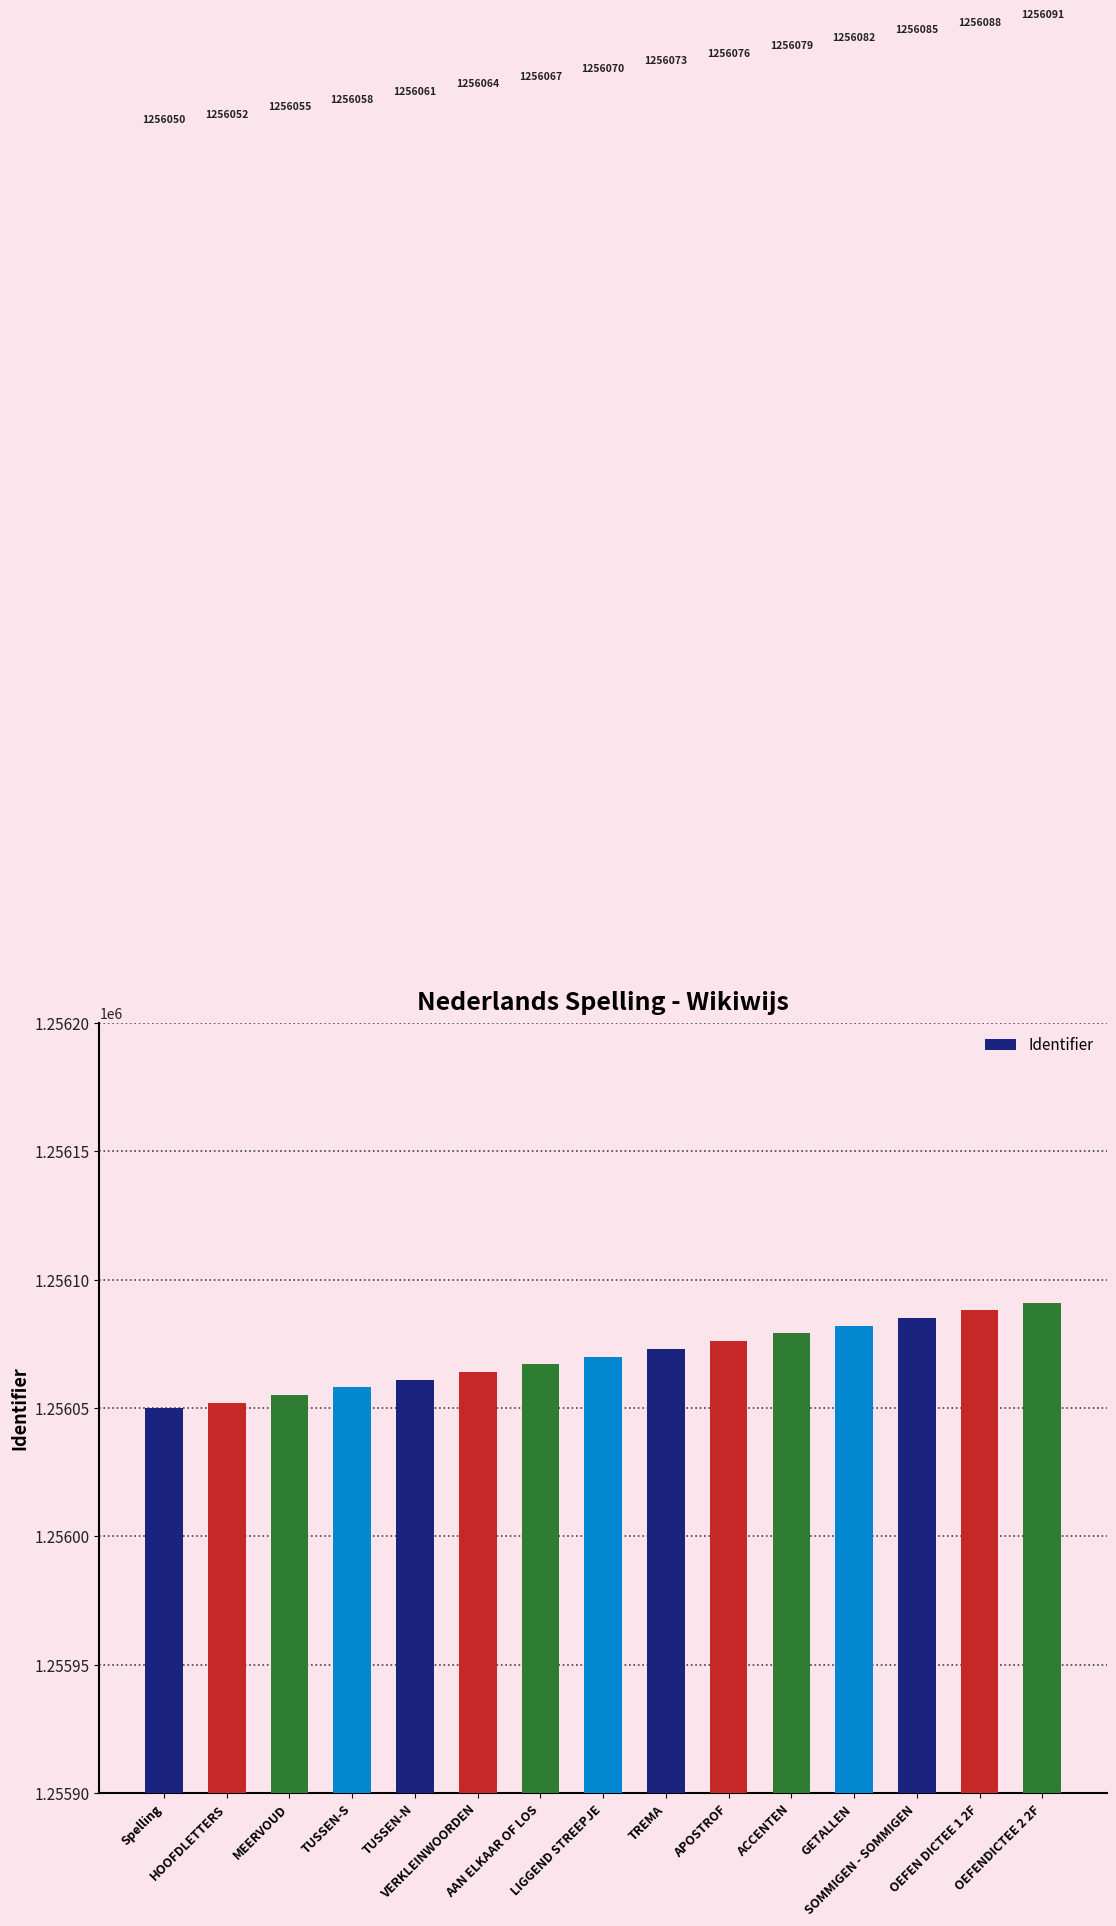

Which category has the lowest value across all series?

Spelling